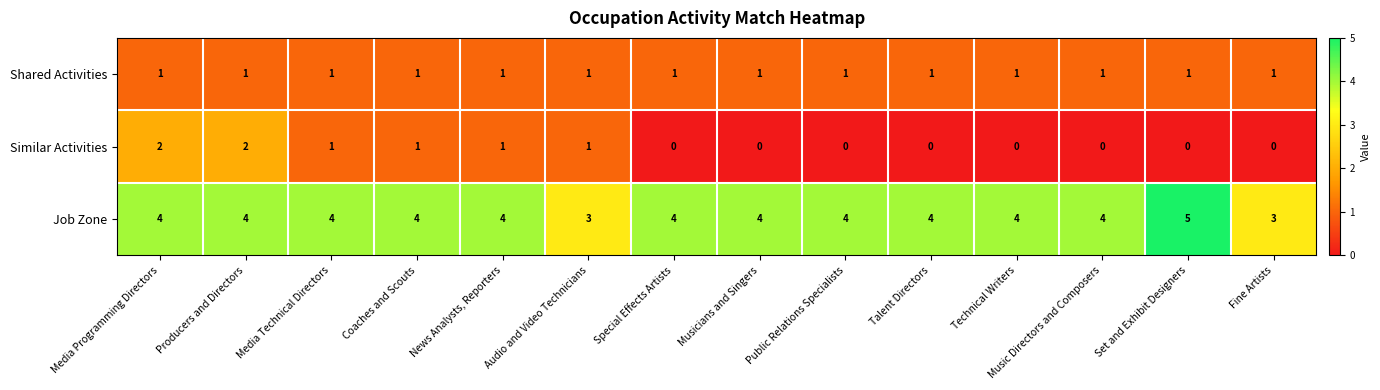

Count the Similar Activities values in the range 0 to 1.

12